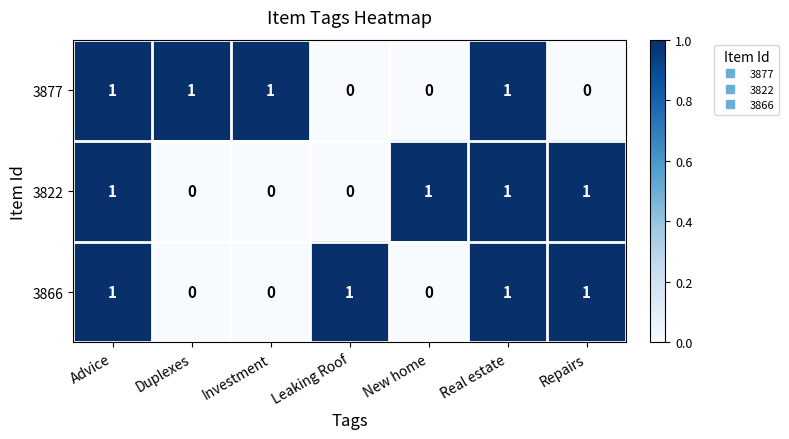

The 3866 series shows 0 at Investment. True or false?

True